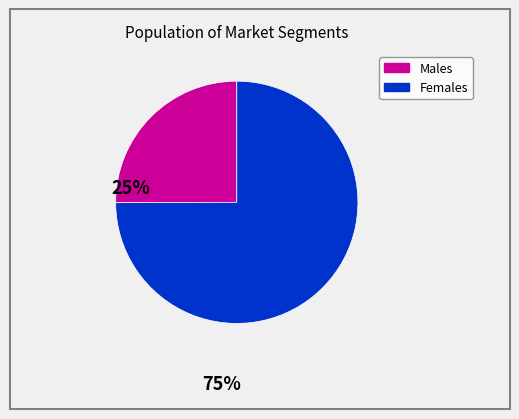

Is there any slice that represents more than half of the pie?

Yes